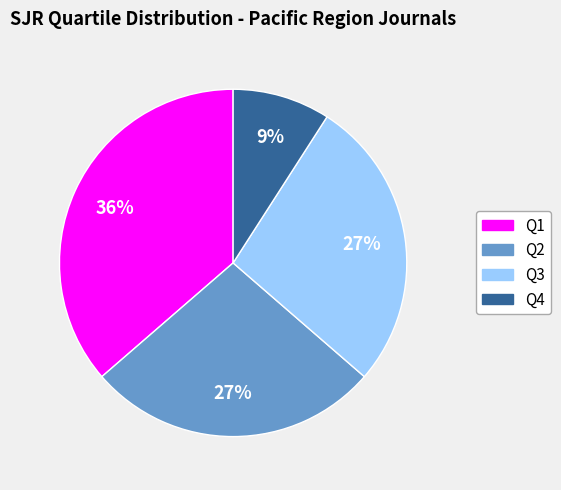

To the nearest percent, what is the average slice percentage?

25%